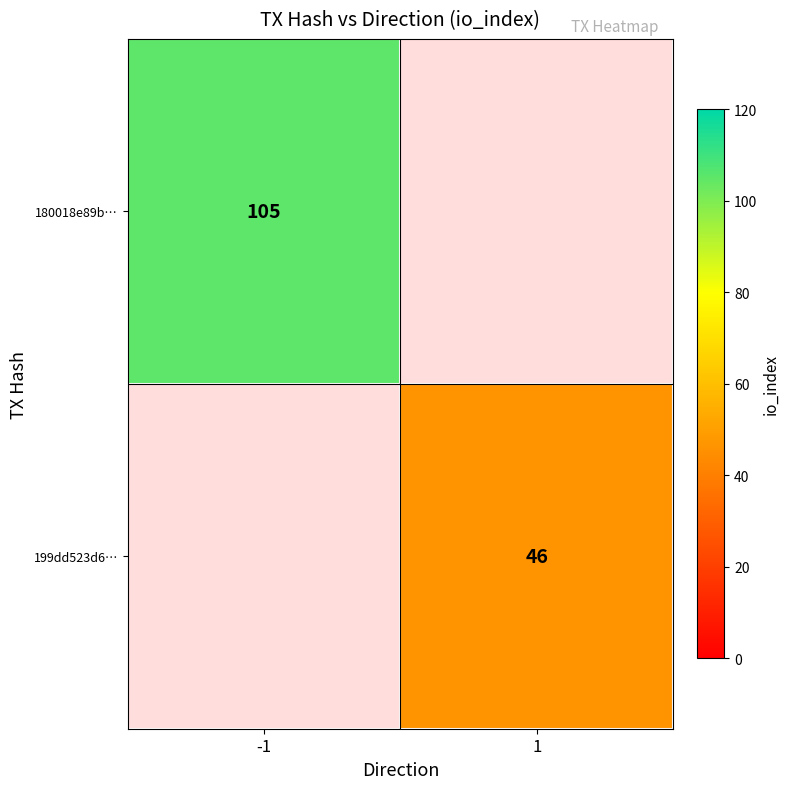

Is the value of 180018e89b… at -1 greater than the value of 199dd523d6… at 1?

Yes